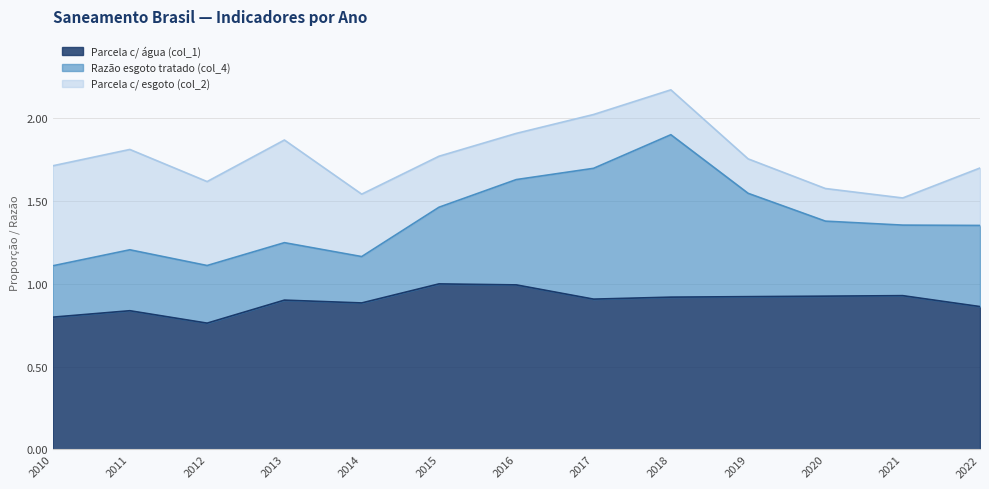

Count the Parcela c/ esgoto (col_2) values in the range 0 to 1.

13